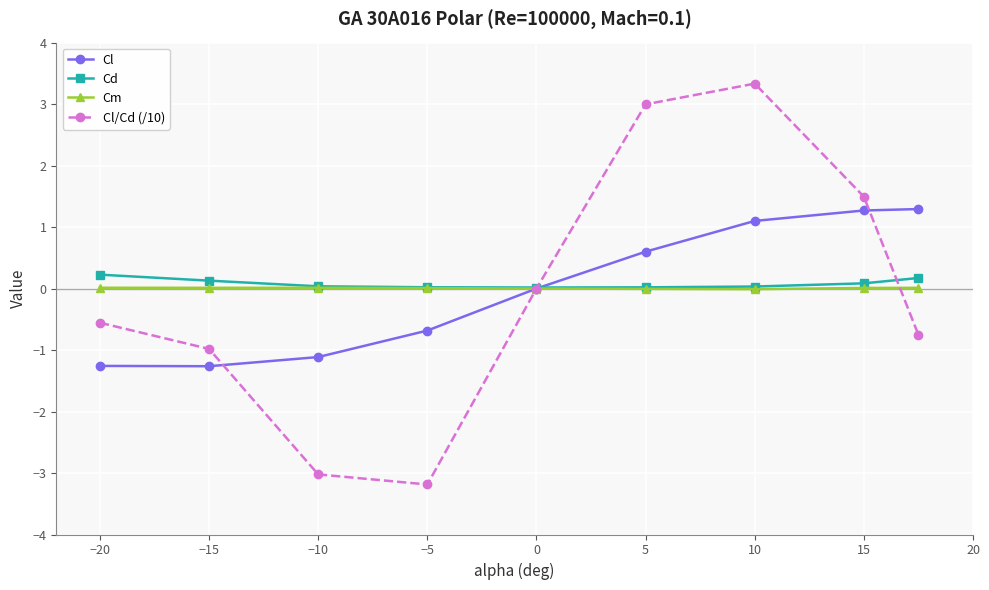

What is the minimum value for Cl/Cd (/10)?

-3.2